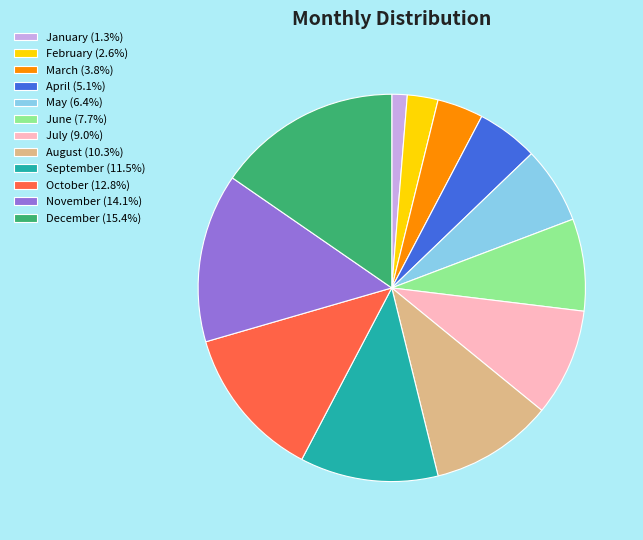

Count the number of slices in the pie.

12